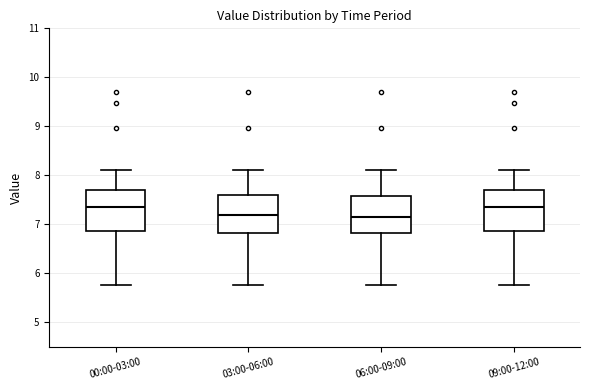

Reading left to right, read every box against the y-axis: the position of its median line, the range the box covers, and the ends of its whiskers. The values are not printed on the chart, so give them approximately, as read against the axis.

00:00-03:00: median 7.4, box 6.9 to 7.7, whiskers 5.8 to 8.1
03:00-06:00: median 7.2, box 6.8 to 7.6, whiskers 5.8 to 8.1
06:00-09:00: median 7.2, box 6.8 to 7.6, whiskers 5.8 to 8.1
09:00-12:00: median 7.4, box 6.9 to 7.7, whiskers 5.8 to 8.1